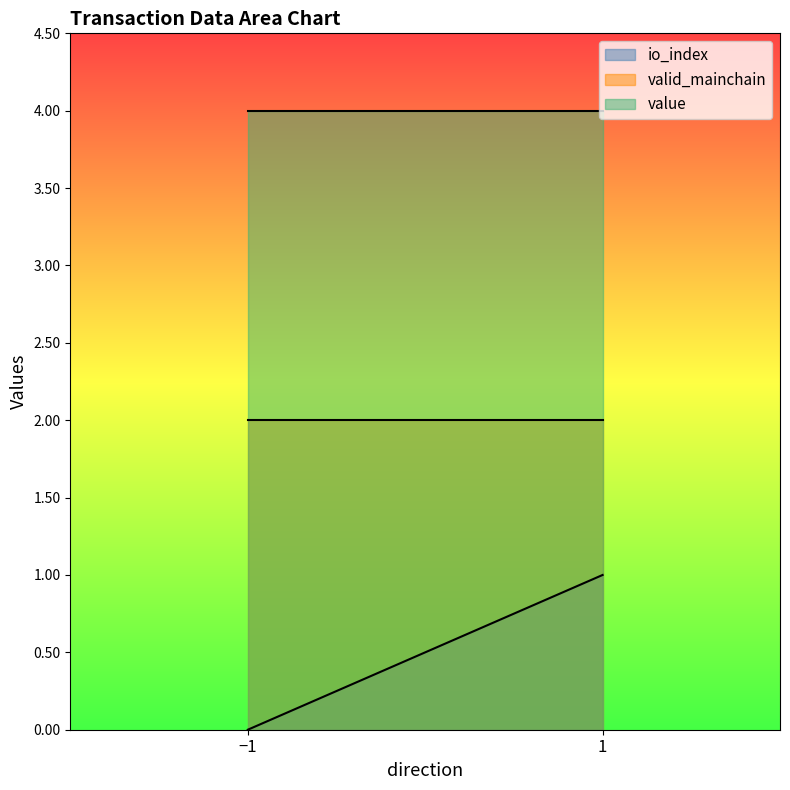

Rank the series by their maximum value, from highest to lowest.

value, valid_mainchain, io_index